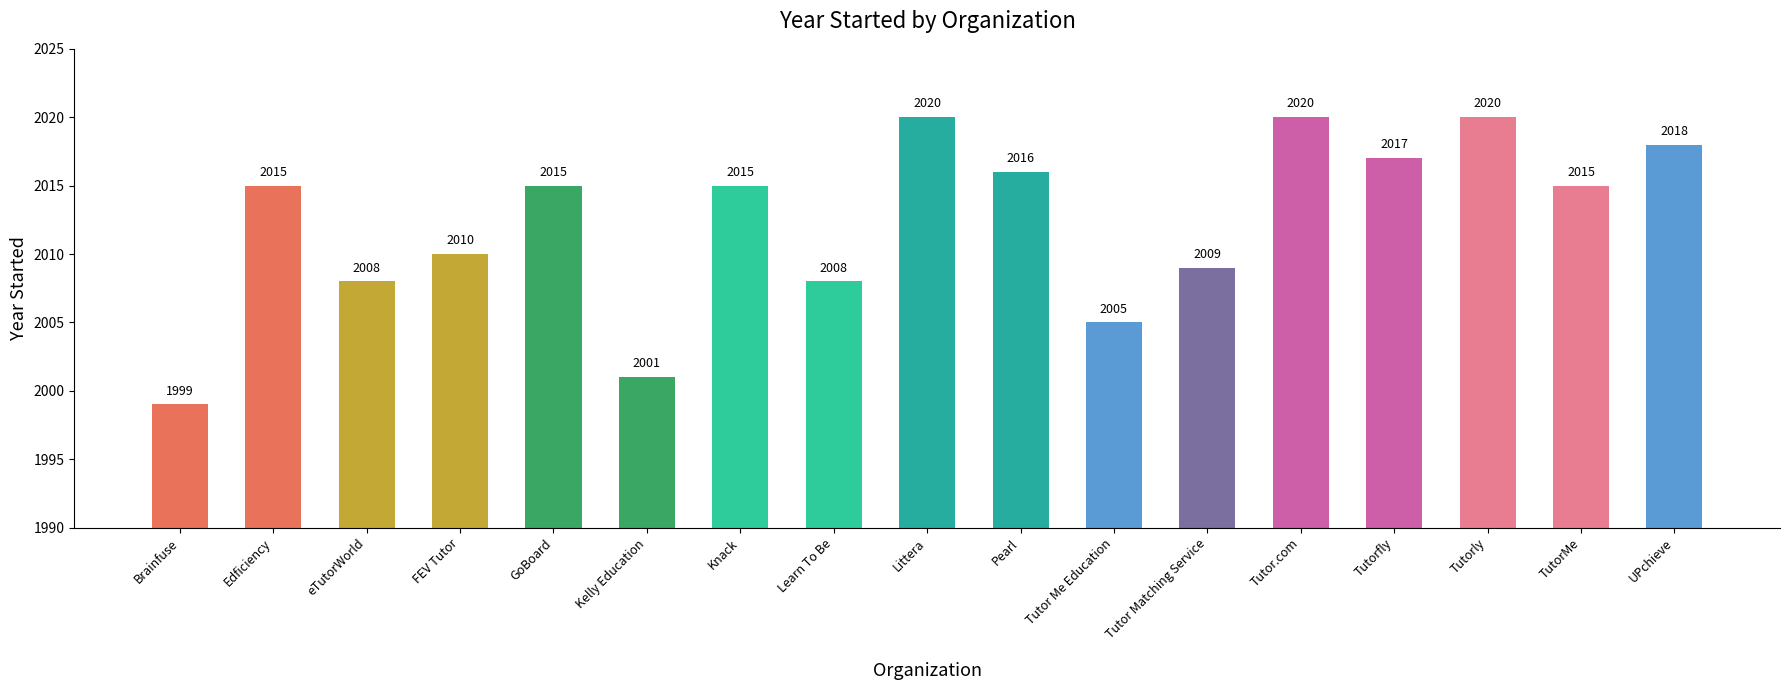

Reading right to left, extract all data points from this chart.

UPchieve=2018	TutorMe=2015	Tutorly=2020	Tutorfly=2017	Tutor.com=2020	Tutor Matching Service=2009	Tutor Me Education=2005	Pearl=2016	Littera=2020	Learn To Be=2008	Knack=2015	Kelly Education=2001	GoBoard=2015	FEV Tutor=2010	eTutorWorld=2008	Edficiency=2015	Brainfuse=1999